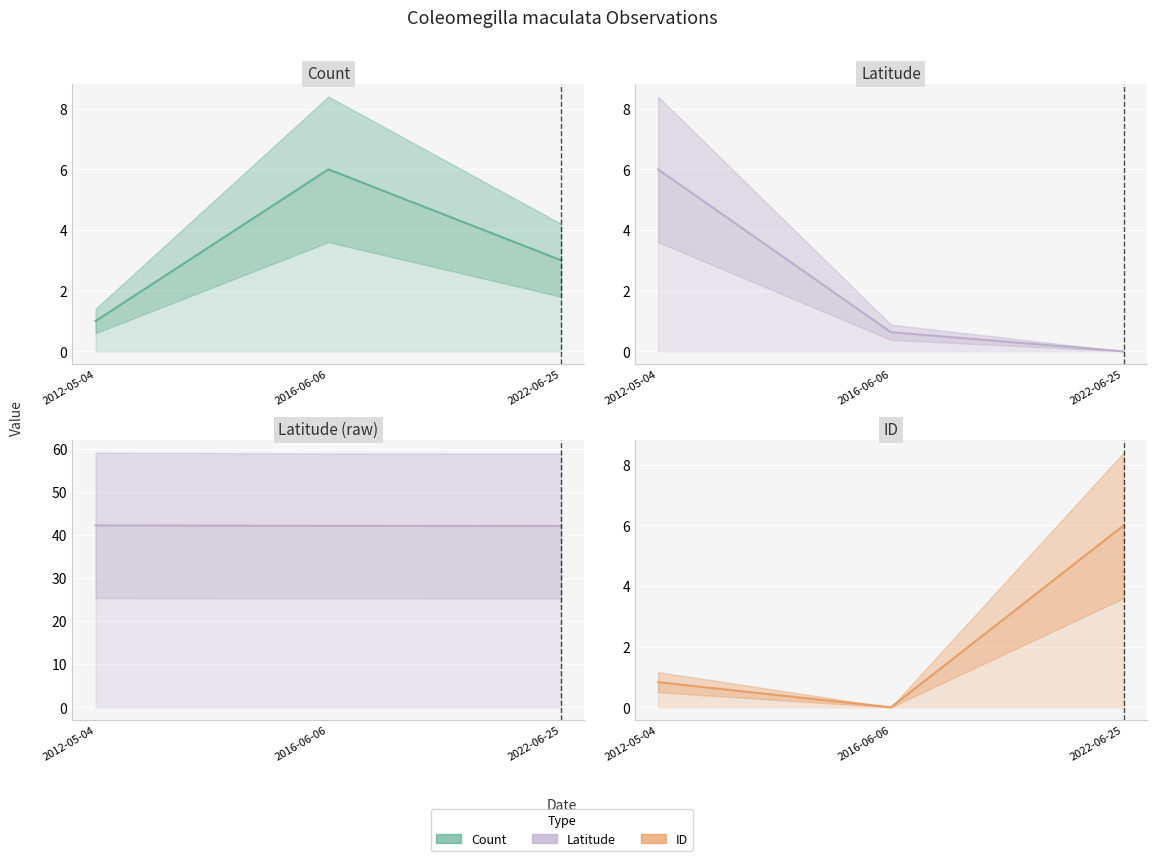

How many data points in Latitude are above 0?

2